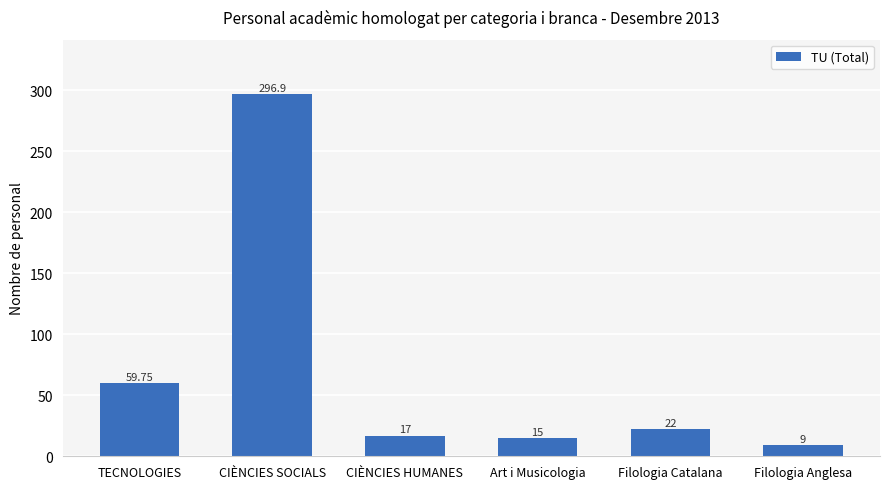

What is the sum of the values at Filologia Anglesa and CIÈNCIES HUMANES?

26.0